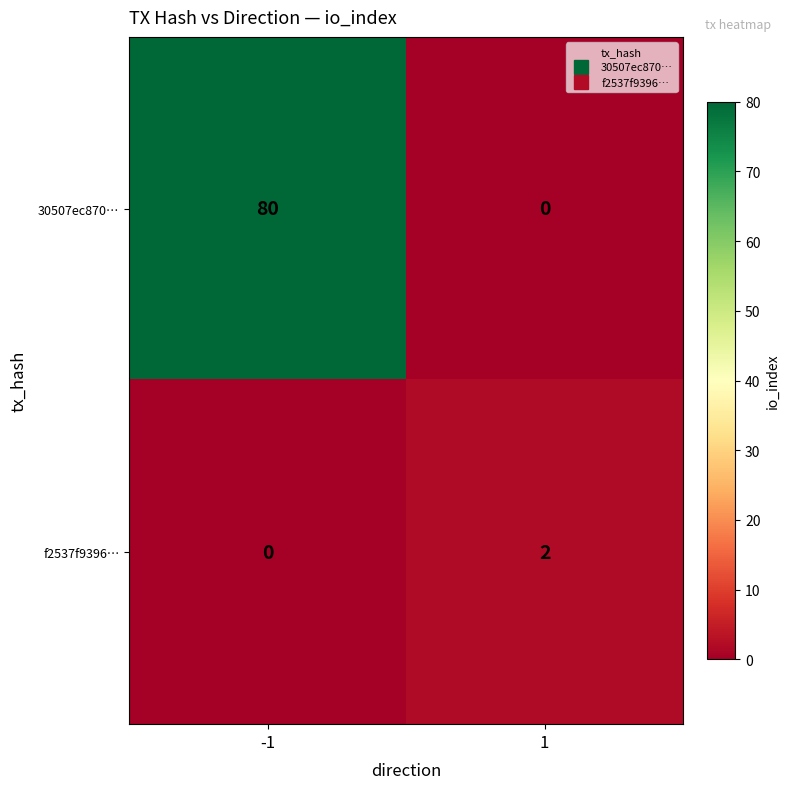

Between -1 and 1, which series saw the biggest shift?

30507ec870…